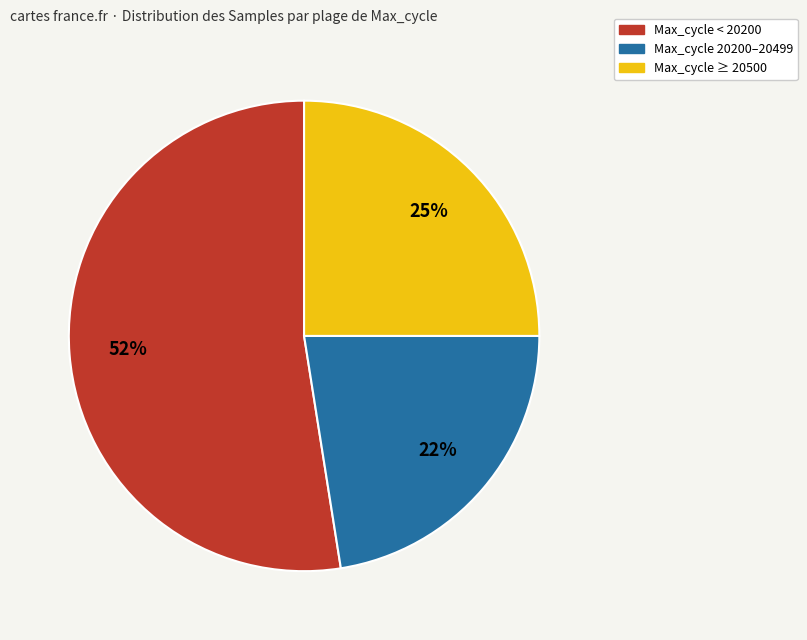

What is the largest slice in the pie chart?

Max_cycle < 20200